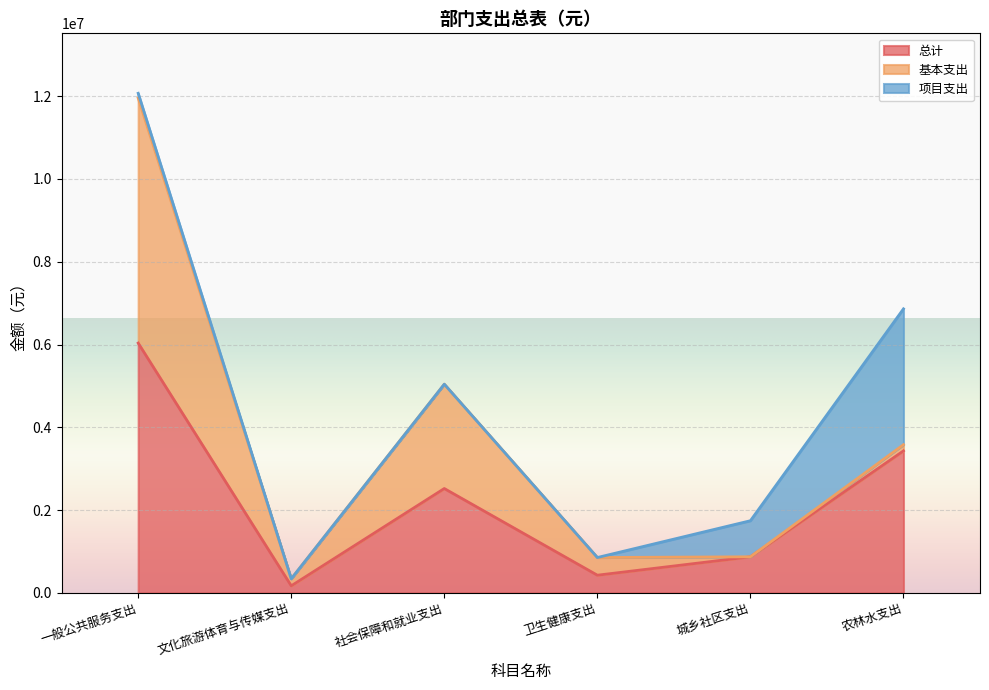

Rank the series by their average value, from highest to lowest.

总计, 基本支出, 项目支出